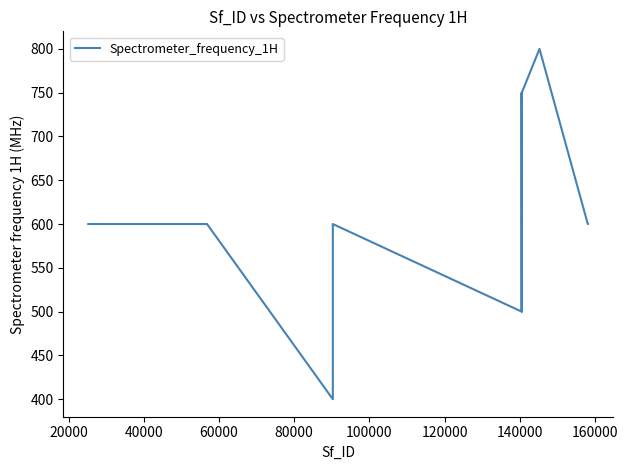

What is the minimum value shown in the chart?

400